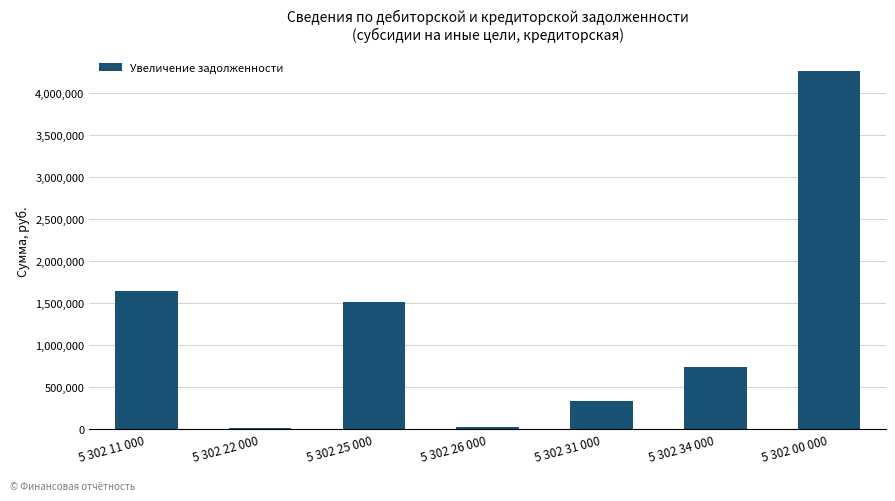

Where is the data nearest to the value 2137420?

5 302 11 000